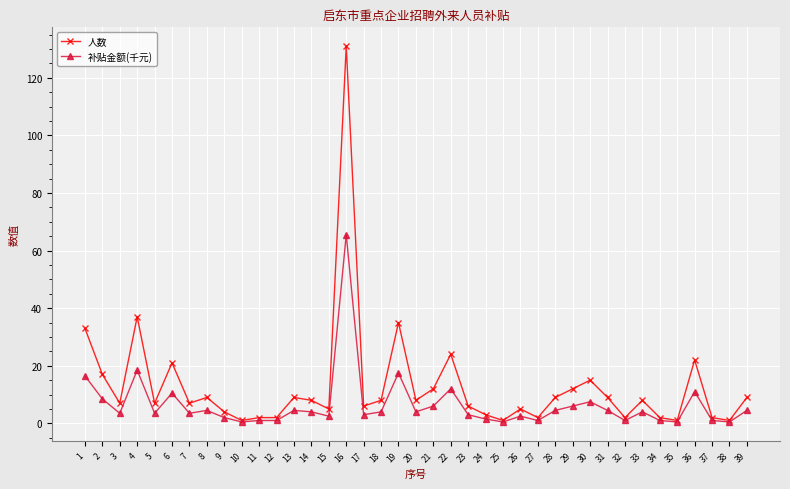

What is the total value across all series at 16?

196.5